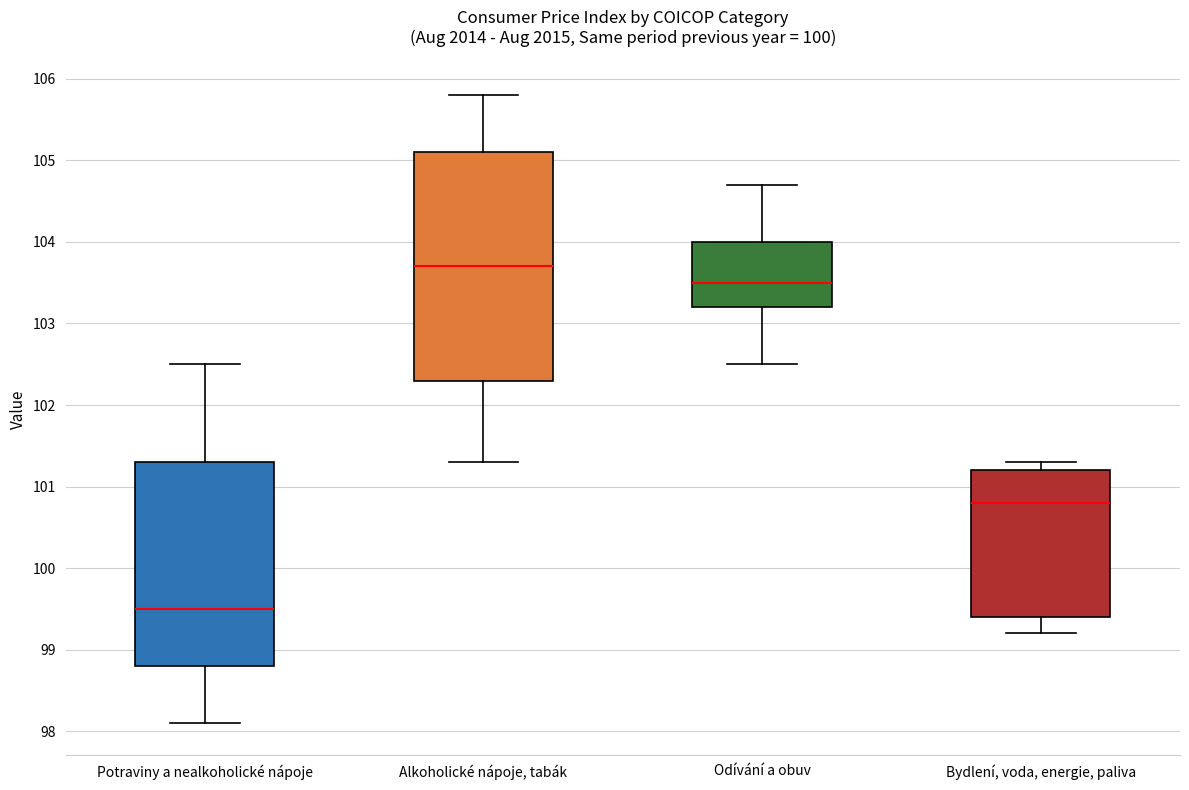

Where is the lower edge of the box for Potraviny a nealkoholické nápoje on the y-axis? The values are not printed on the chart, so give them approximately, as read against the axis.

98.8